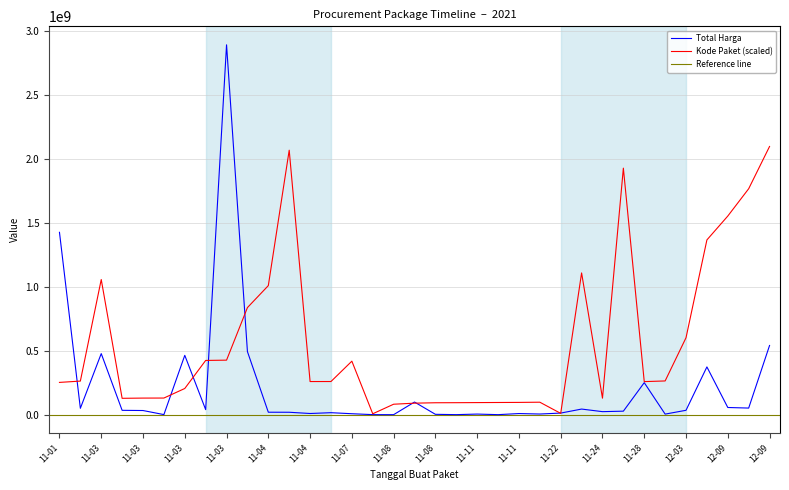

What is the total value across all series at 2021-11-03?

1534395000